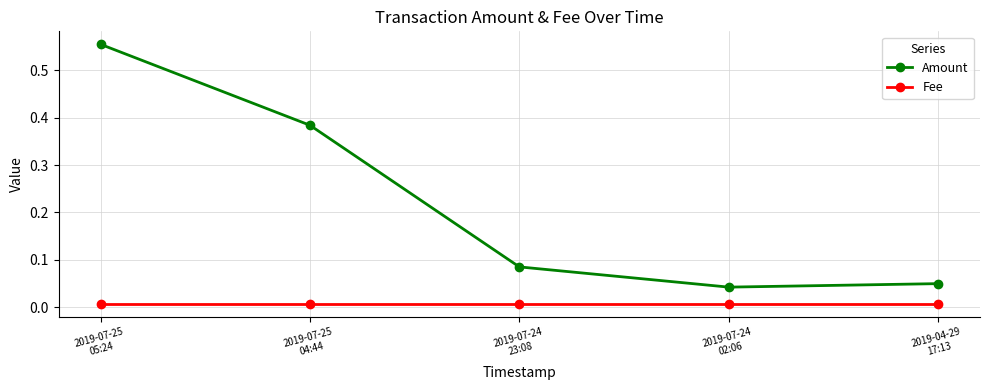

What are all the series names shown in the legend?

Amount, Fee